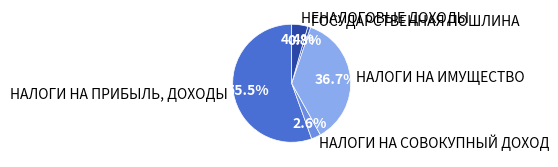

Which slice is the smallest?

ГОСУДАРСТВЕННАЯ ПОШЛИНА